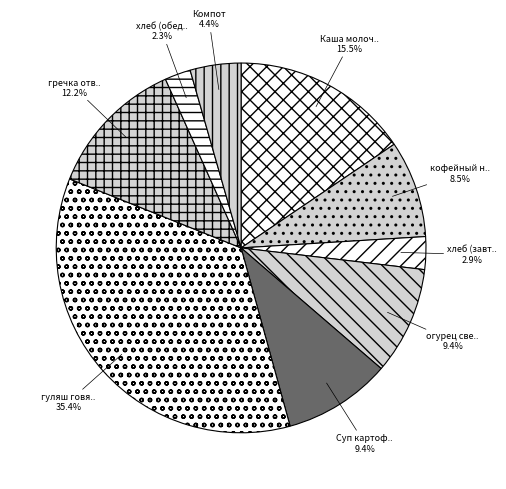

Is there a majority slice in this chart?

No